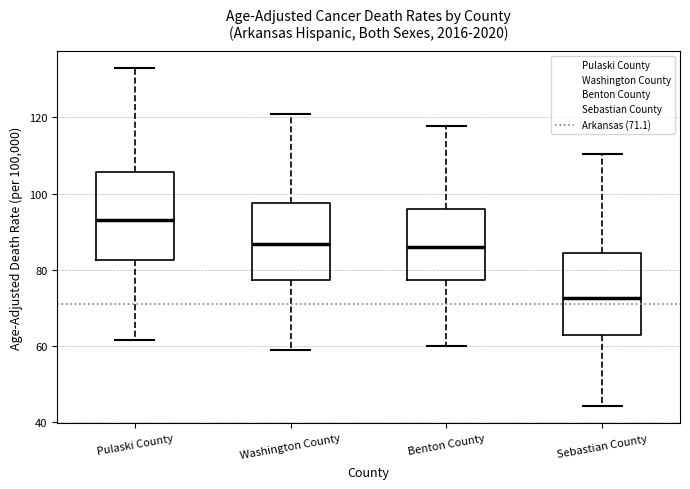

Reading left to right, transcribe this box plot: for each box, give where its median line is, the range the box spans, and where its two whiskers end, as read against the y-axis. The values are not printed on the chart, so give them approximately, as read against the axis.

Pulaski County: median 94, box 82 to 106, whiskers 62 to 134
Washington County: median 86, box 78 to 98, whiskers 60 to 120
Benton County: median 86, box 78 to 96, whiskers 60 to 118
Sebastian County: median 72, box 62 to 84, whiskers 44 to 110